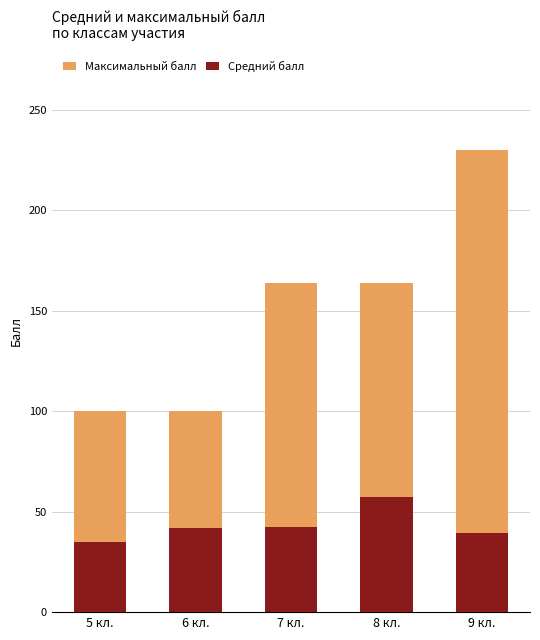

Does the chart contain any negative values?

No